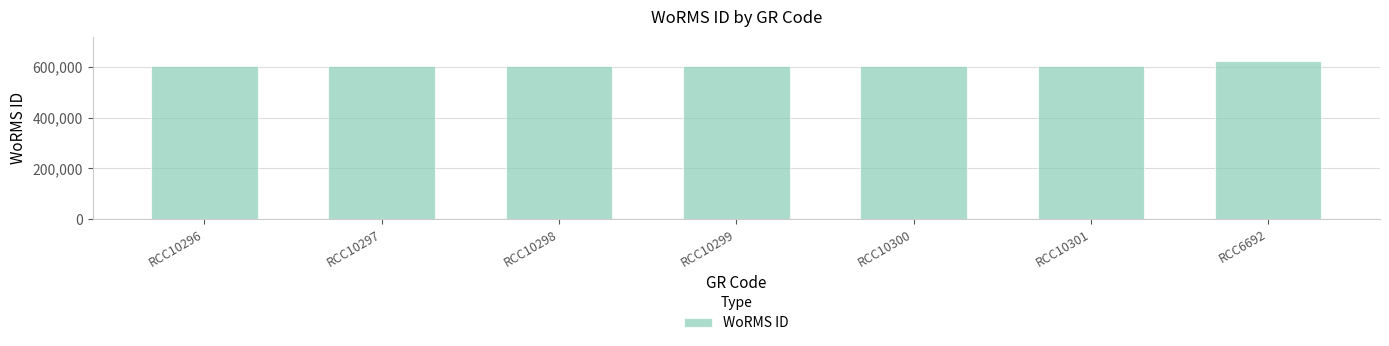

What is the label of the 3rd bar from the left?

RCC10298